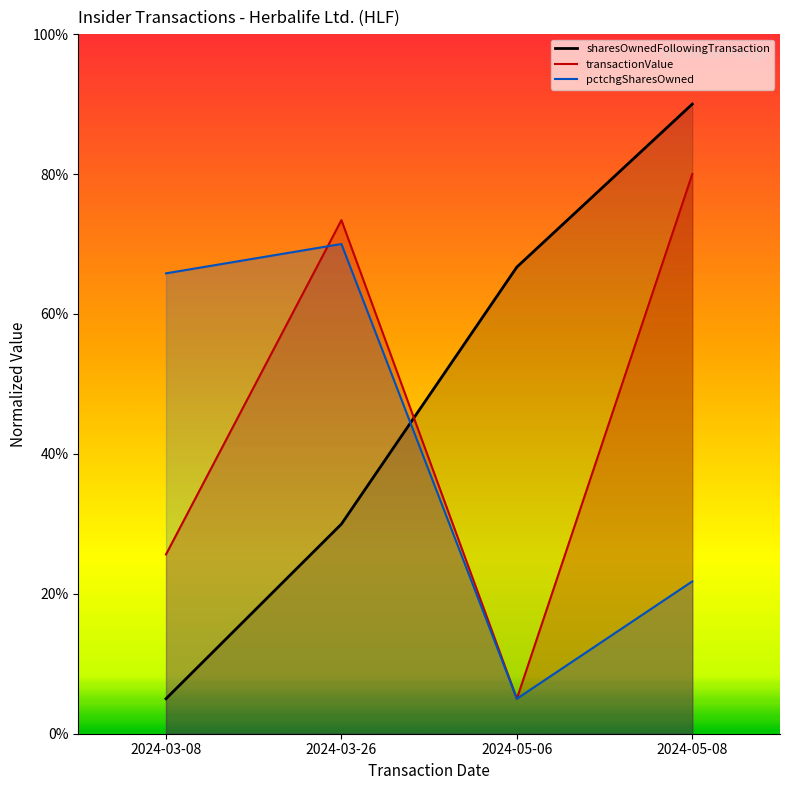

At which label does sharesOwnedFollowingTransaction reach its minimum?

2024-03-08